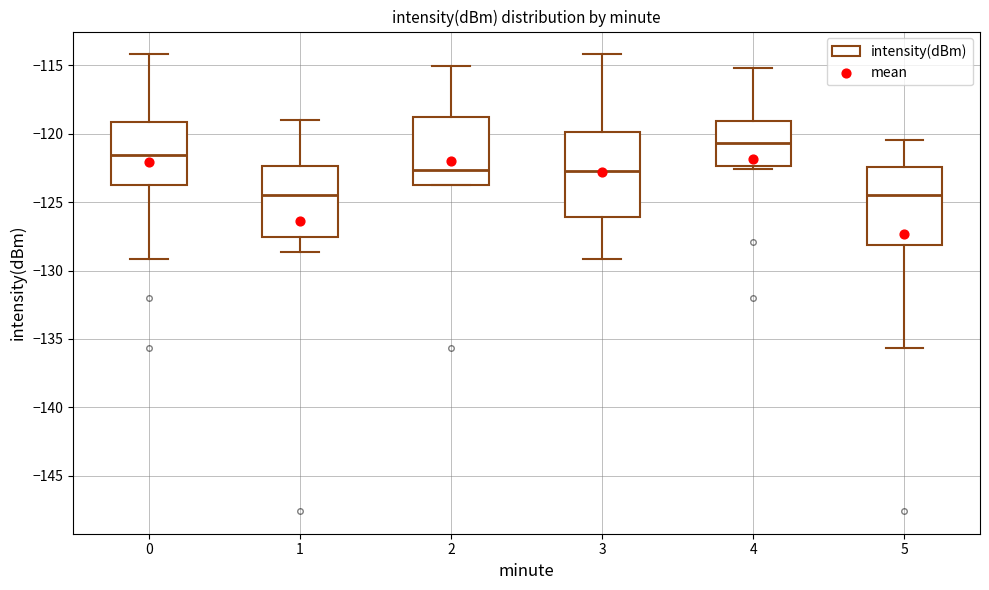

Where is the upper edge of the box at x = 1 on the y-axis? The values are not printed on the chart, so give them approximately, as read against the axis.

-122.5